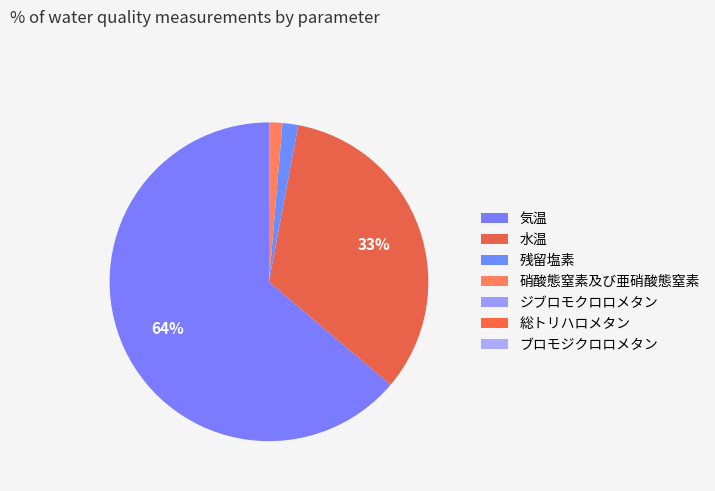

Which slice represents more than half of the pie?

気温